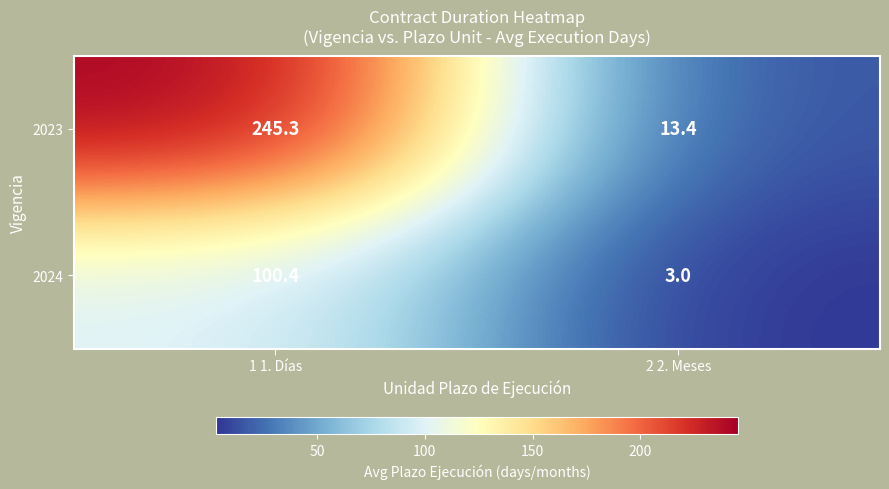

What is the difference between the maximum and minimum values in the 2024 series?

97.4